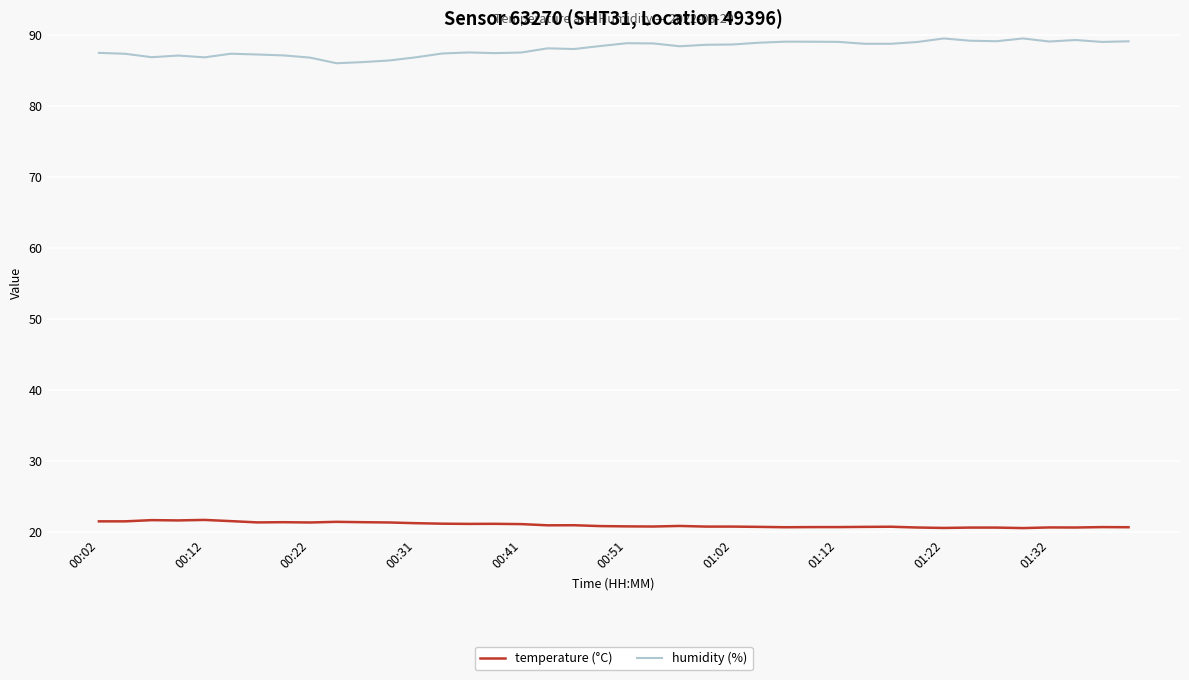

True or false: temperature (°C) and humidity (%) cross at least once.

False